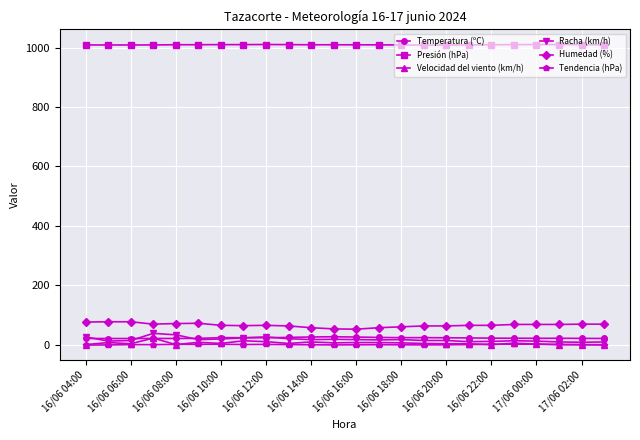

At how many categories does at least one series exceed 383?

24